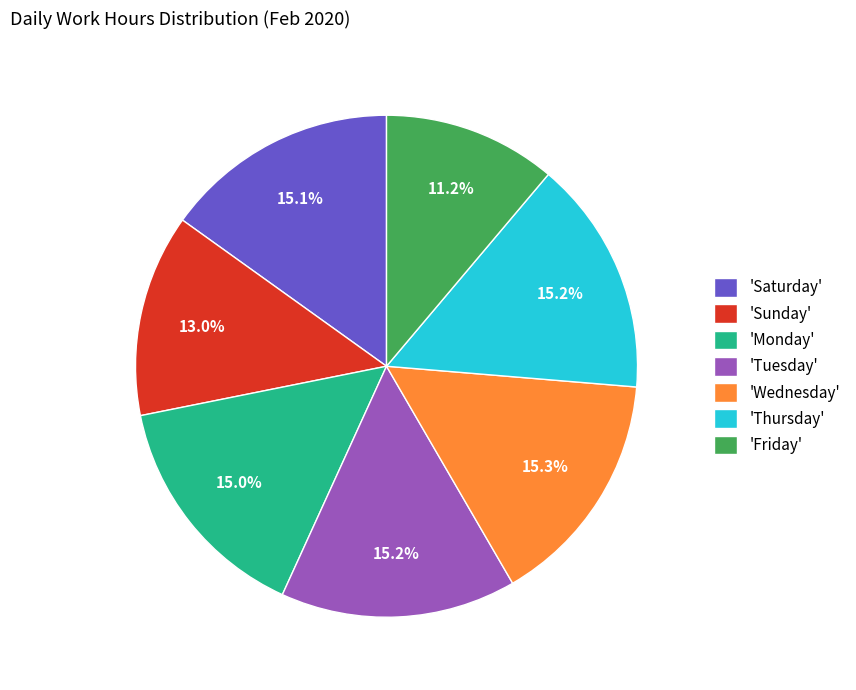

Which slice is the smallest?

'Friday'